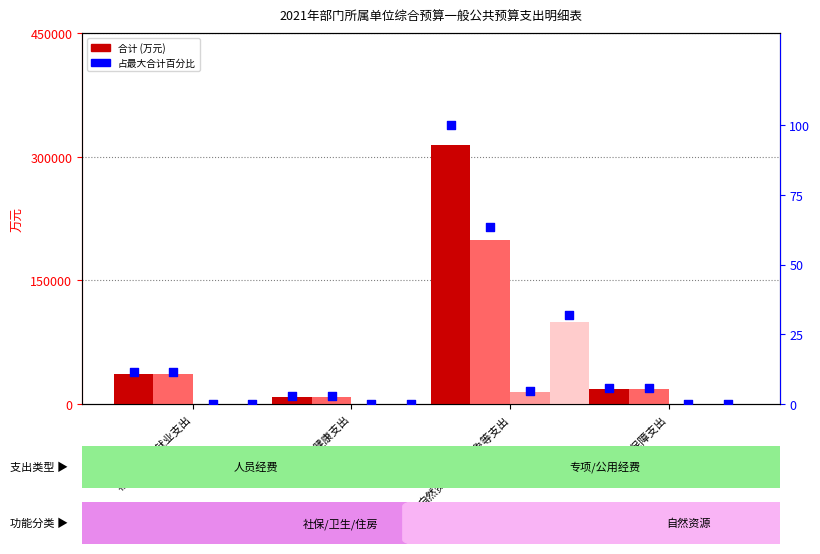

Which series has the widest spread of Y values?

合计